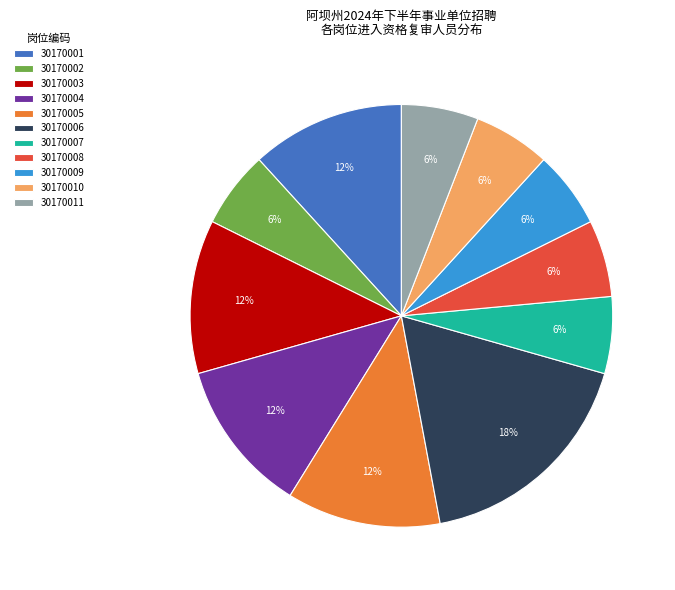

The 30170007 slice represents 6% of the pie. True or false?

True